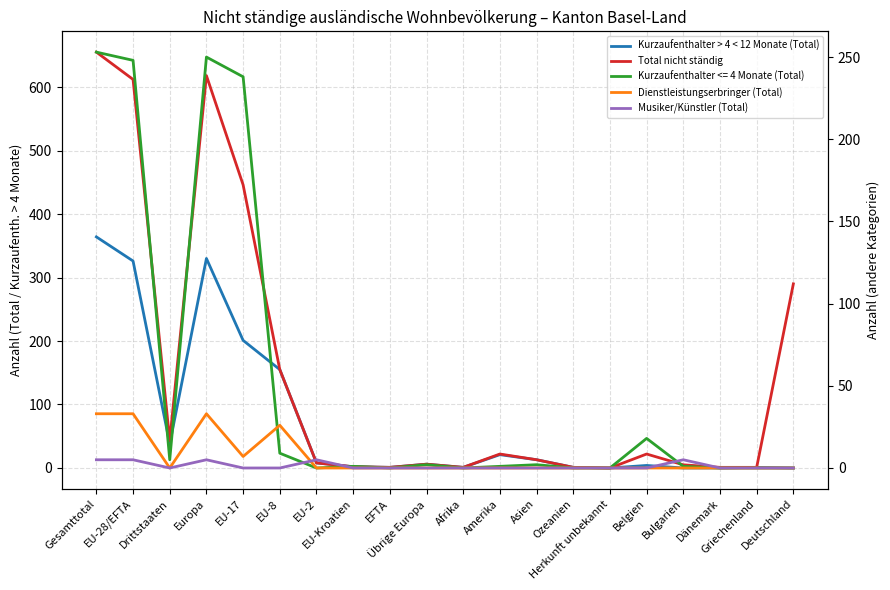

What is the label of the 9th point from the right?

Amerika